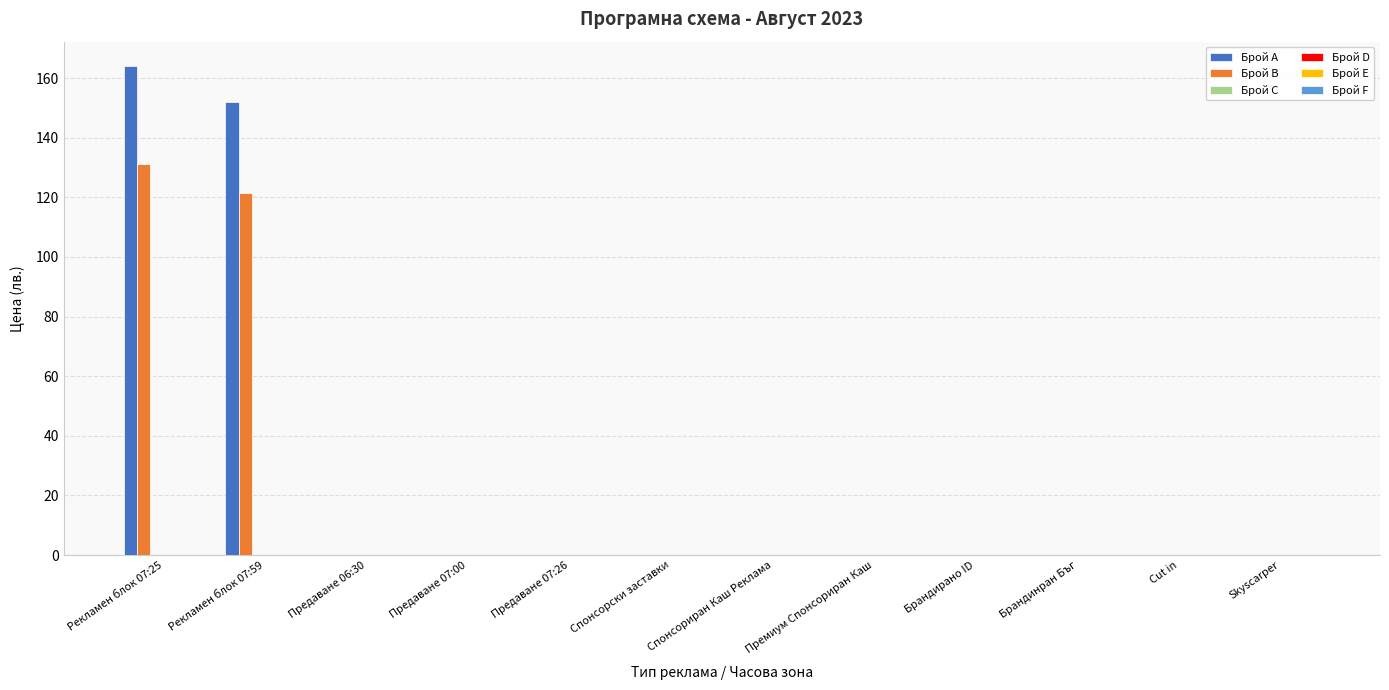

What is the greatest value displayed?

164.0